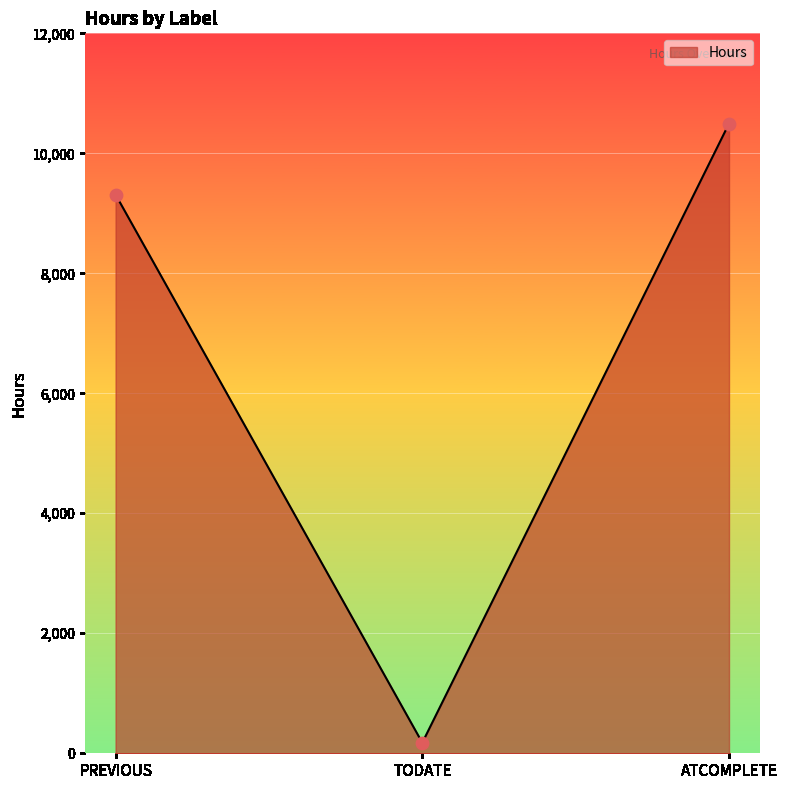

Between PREVIOUS and TODATE, which is larger?

PREVIOUS